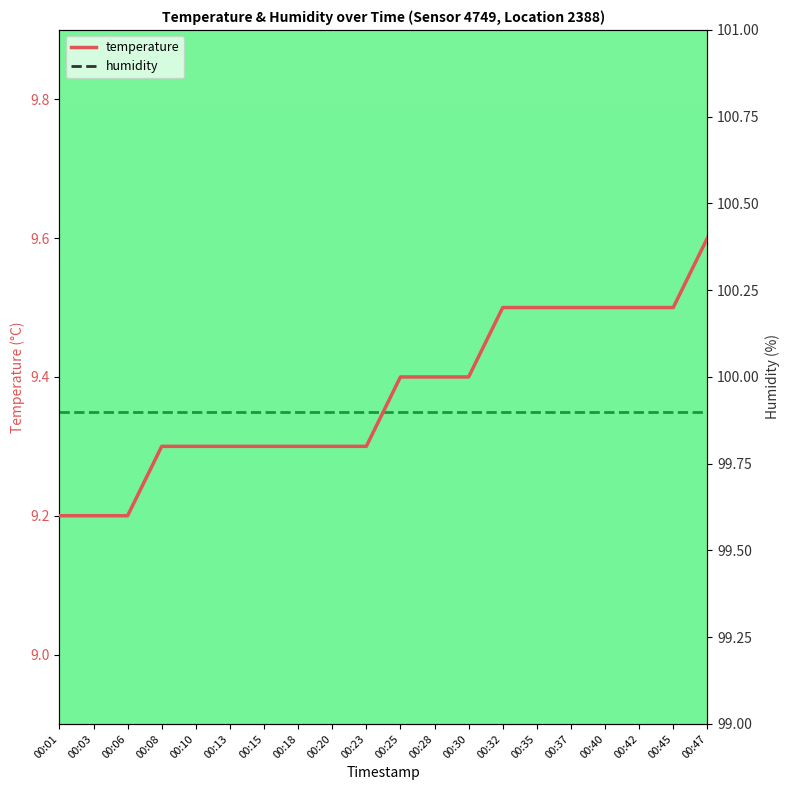

True or false: temperature has more than 0 interior local peaks.

False